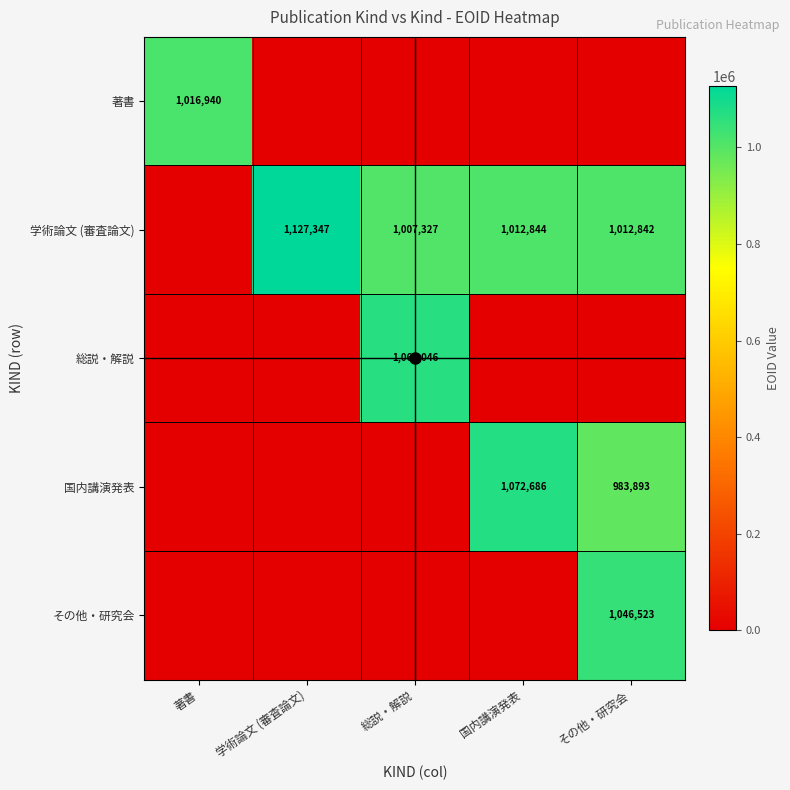

What is the average value of the 国内講演発表 series?

411316